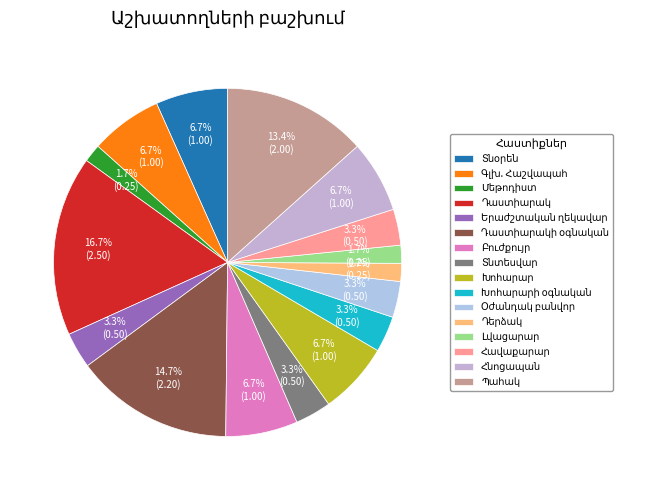

How many slices are in this pie chart?

16